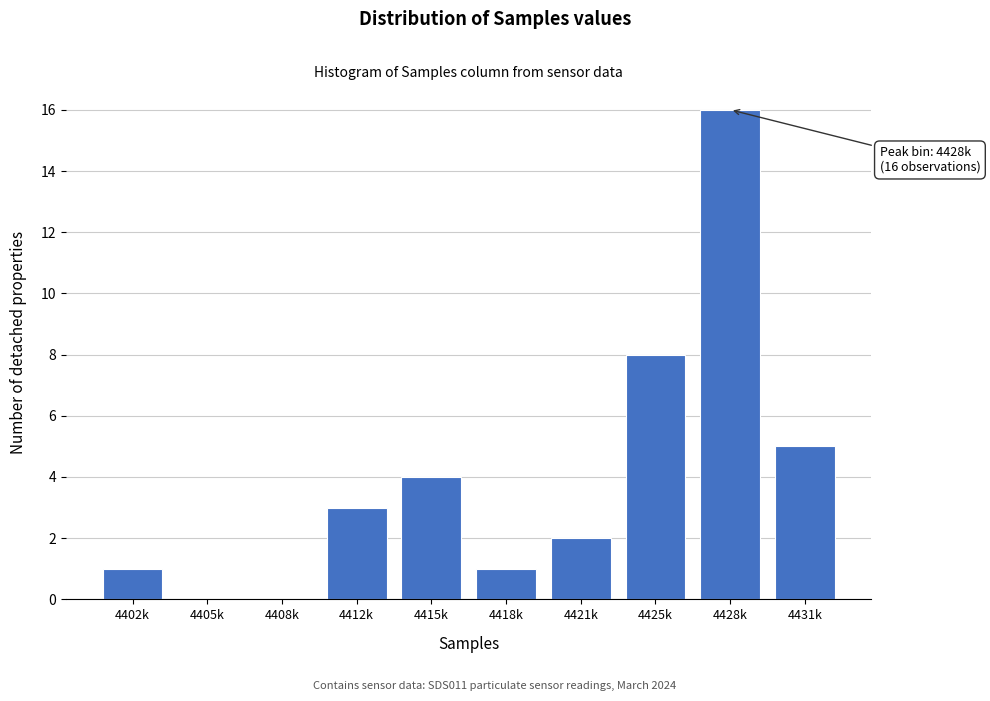

Reading right to left, list all the values displayed in this chart.

4431k=5	4428k=16	4425k=8	4421k=2	4418k=1	4415k=4	4412k=3	4408k=0	4405k=0	4402k=1